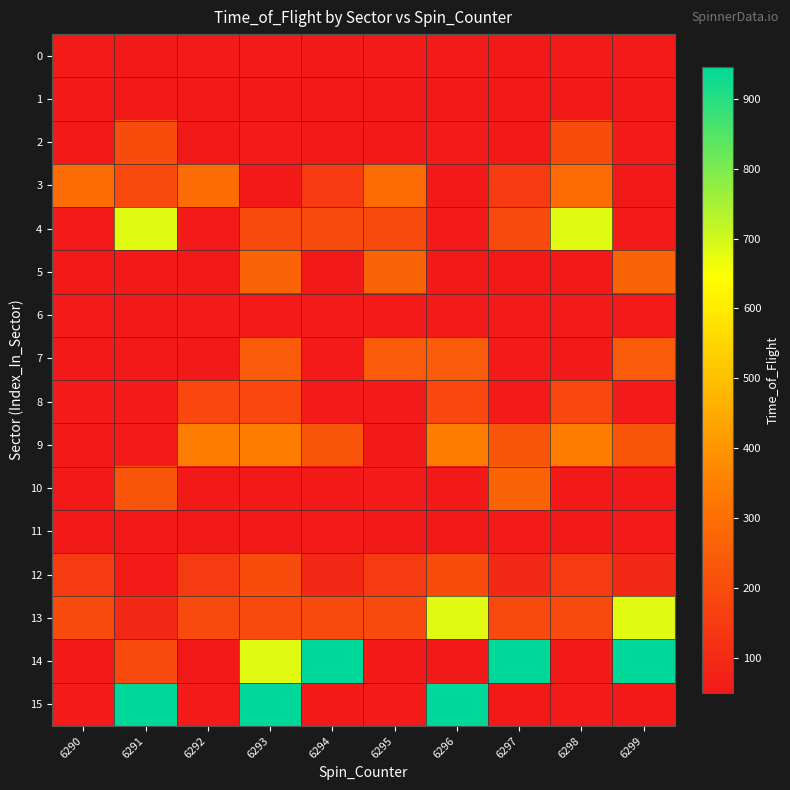

Reading left to right, extract all data points from this chart.

0: 6290=57	6291=53	6292=57	6293=56	6294=49	6295=57	6296=56	6297=49	6298=57	6299=56
1: 6290=52	6291=50	6292=52	6293=53	6294=53	6295=52	6296=53	6297=53	6298=52	6299=53
2: 6290=53	6291=199	6292=53	6293=55	6294=53	6295=53	6296=55	6297=53	6298=199	6299=55
3: 6290=290	6291=194	6292=290	6293=53	6294=150	6295=290	6296=53	6297=150	6298=290	6299=53
4: 6290=56	6291=682	6292=56	6293=194	6294=194	6295=194	6296=56	6297=194	6298=682	6299=56
5: 6290=53	6291=49	6292=53	6293=269	6294=54	6295=269	6296=53	6297=54	6298=53	6299=269
6: 6290=55	6291=53	6292=55	6293=56	6294=56	6295=56	6296=55	6297=56	6298=55	6299=56
7: 6290=53	6291=53	6292=53	6293=242	6294=56	6295=242	6296=242	6297=56	6298=53	6299=242
8: 6290=56	6291=56	6292=187	6293=187	6294=55	6295=56	6296=187	6297=55	6298=187	6299=56
9: 6290=49	6291=55	6292=343	6293=343	6294=225	6295=53	6296=343	6297=225	6298=343	6299=225
10: 6290=53	6291=225	6292=53	6293=53	6294=53	6295=55	6296=53	6297=269	6298=53	6299=53
11: 6290=53	6291=53	6292=50	6293=50	6294=57	6295=53	6296=50	6297=57	6298=50	6299=57
12: 6290=150	6291=57	6292=150	6293=199	6294=96	6295=150	6296=199	6297=96	6298=150	6299=96
13: 6290=194	6291=96	6292=194	6293=194	6294=194	6295=194	6296=682	6297=194	6298=194	6299=682
14: 6290=54	6291=194	6292=54	6293=682	6294=946	6295=54	6296=54	6297=946	6298=54	6299=946
15: 6290=56	6291=946	6292=56	6293=946	6294=53	6295=56	6296=946	6297=53	6298=56	6299=53